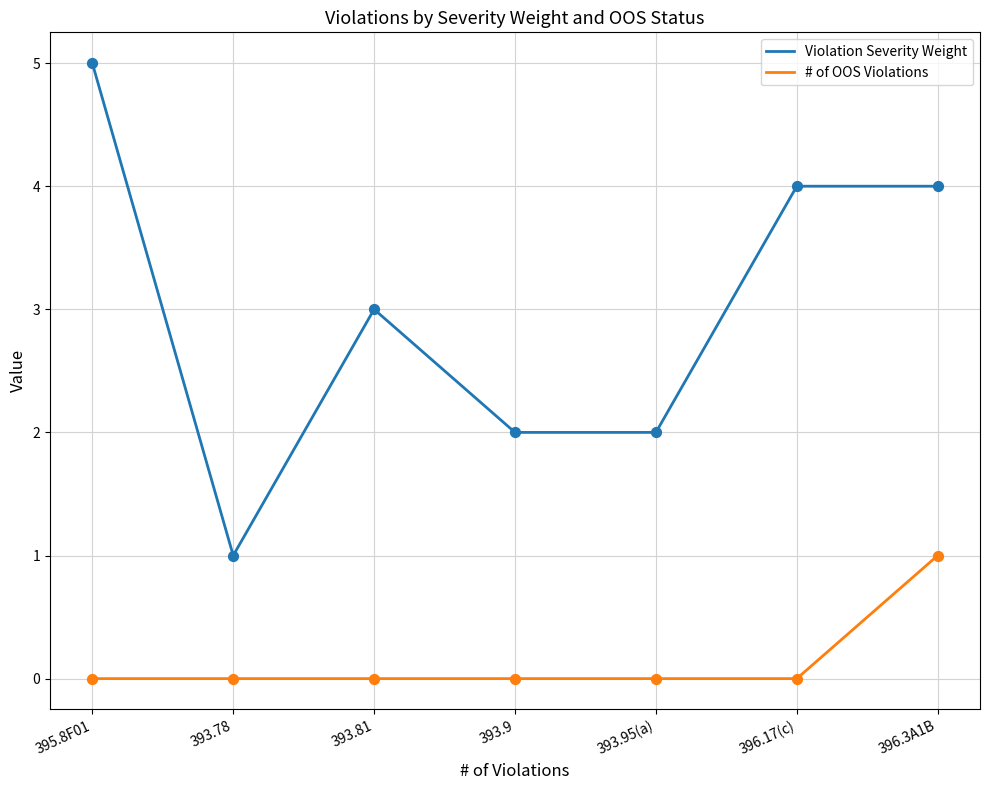

Which series has the largest range (max minus min)?

Violation Severity Weight